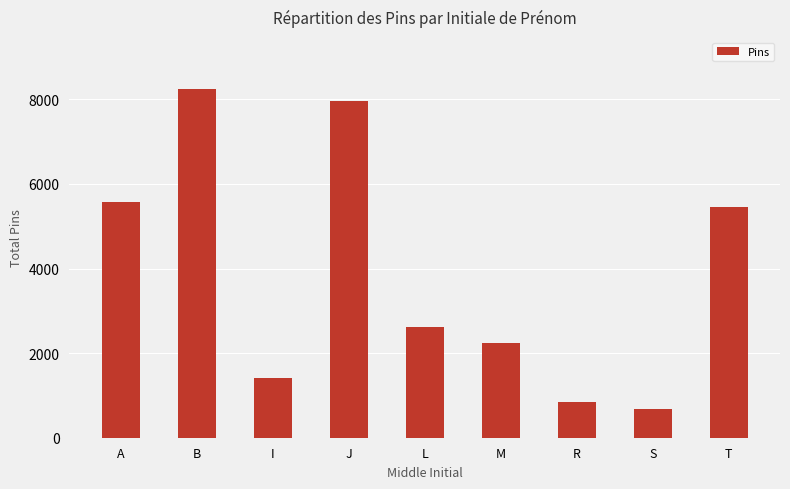

What is the difference between the values at A and J?

2397